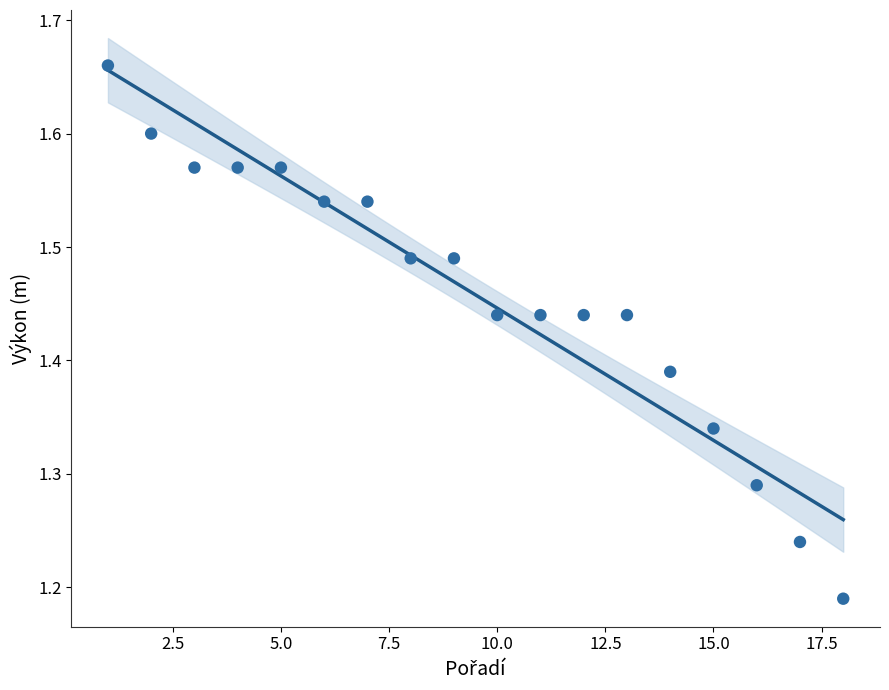

What is the range of Y values (max minus min)?

0.5